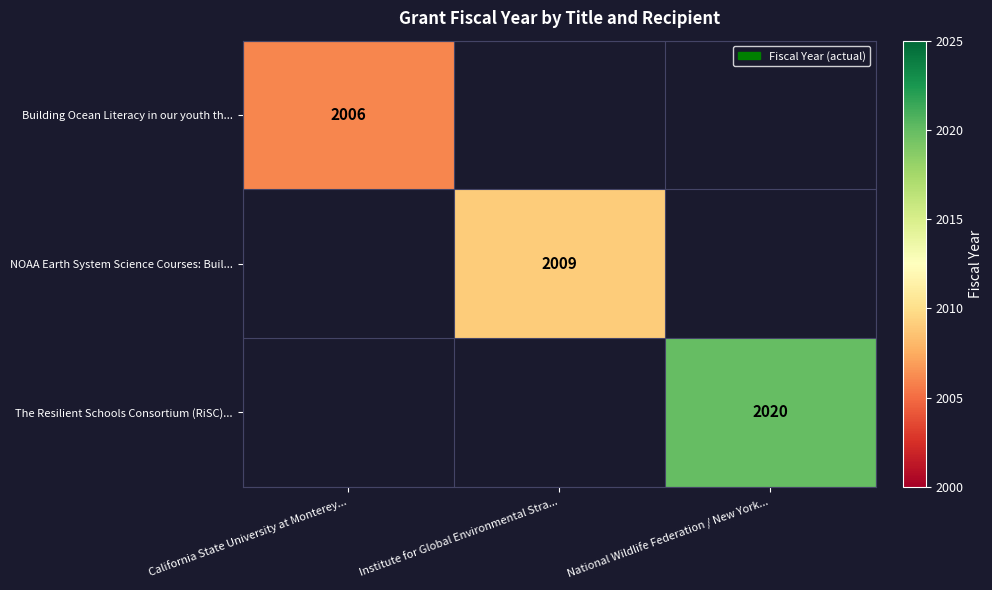

True or false: The Resilient Schools Consortium (RiSC)... has a value of 1016 at National Wildlife Federation / New York....

False